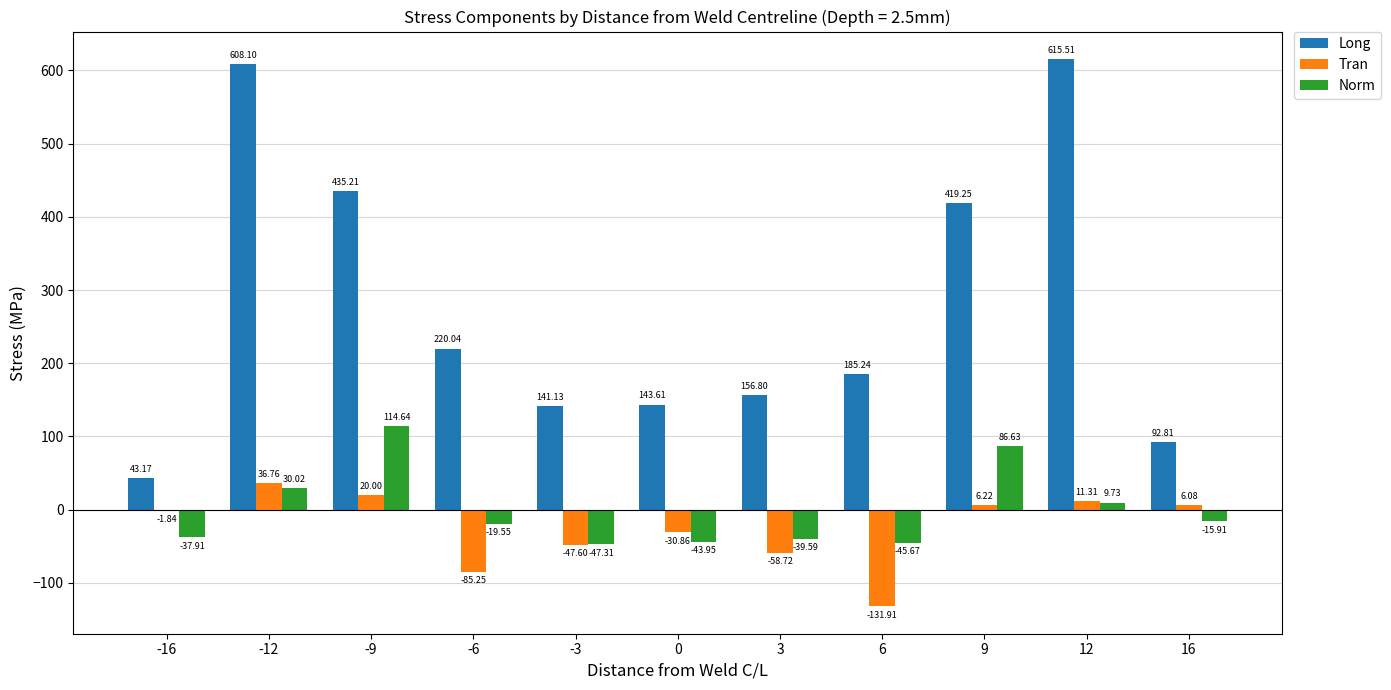

Between -16 and 16, which series saw the biggest shift?

Long